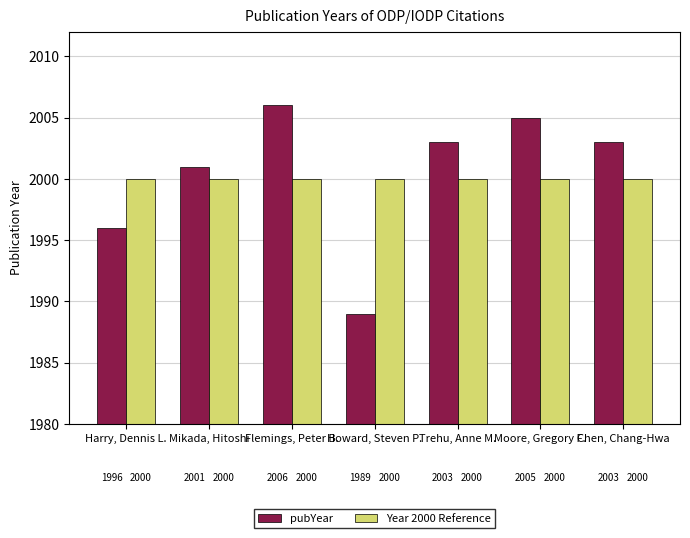

What is the value of the Year 2000 Reference bar at the 5th from the left?

2000